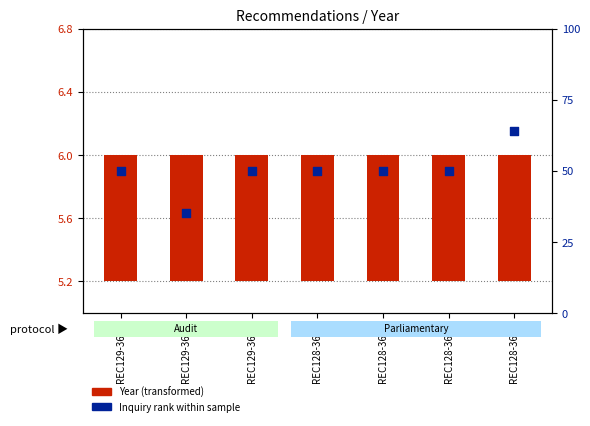

Which series reaches the maximum Y coordinate?

Inquiry rank (percentile)